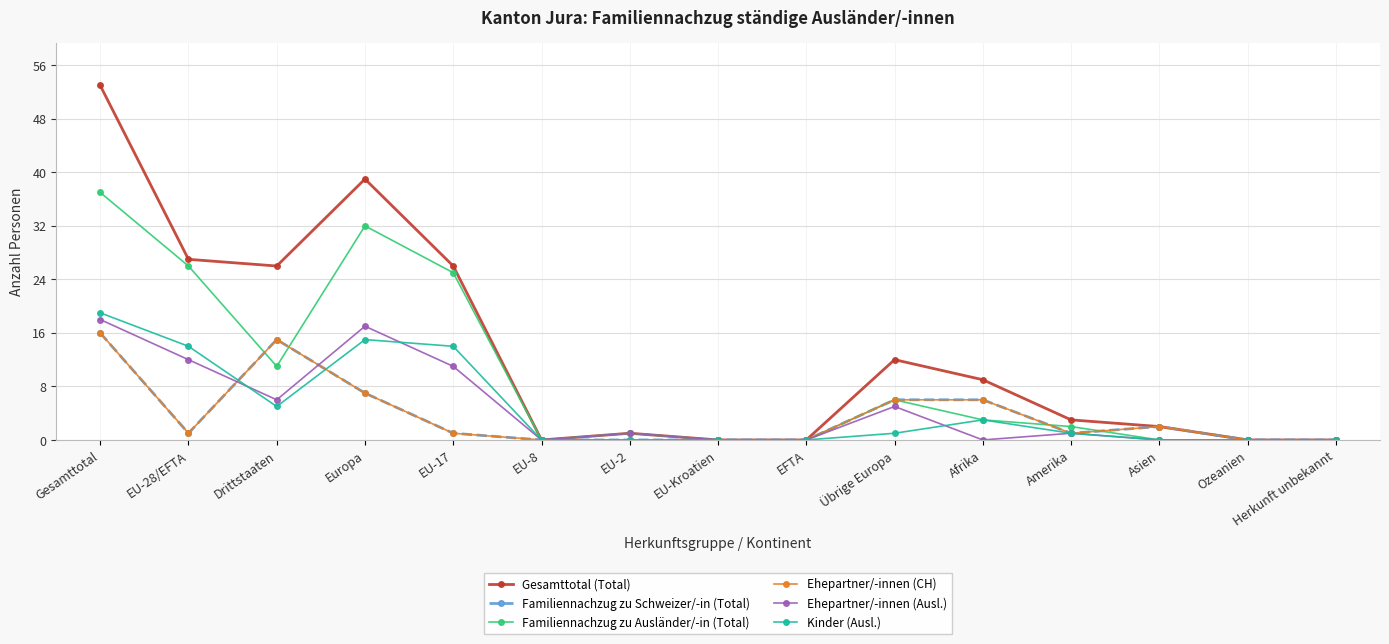

Reading left to right, list all the values displayed in this chart.

Gesamttotal (Total): Gesamttotal=53	EU-28/EFTA=27	Drittstaaten=26	Europa=39	EU-17=26	EU-8=0	EU-2=1	EU-Kroatien=0	EFTA=0	Übrige Europa=12	Afrika=9	Amerika=3	Asien=2	Ozeanien=0	Herkunft unbekannt=0
Familiennachzug zu Schweizer/-in (Total): Gesamttotal=16	EU-28/EFTA=1	Drittstaaten=15	Europa=7	EU-17=1	EU-8=0	EU-2=0	EU-Kroatien=0	EFTA=0	Übrige Europa=6	Afrika=6	Amerika=1	Asien=2	Ozeanien=0	Herkunft unbekannt=0
Familiennachzug zu Ausländer/-in (Total): Gesamttotal=37	EU-28/EFTA=26	Drittstaaten=11	Europa=32	EU-17=25	EU-8=0	EU-2=1	EU-Kroatien=0	EFTA=0	Übrige Europa=6	Afrika=3	Amerika=2	Asien=0	Ozeanien=0	Herkunft unbekannt=0
Ehepartner/-innen (CH): Gesamttotal=16	EU-28/EFTA=1	Drittstaaten=15	Europa=7	EU-17=1	EU-8=0	EU-2=0	EU-Kroatien=0	EFTA=0	Übrige Europa=6	Afrika=6	Amerika=1	Asien=2	Ozeanien=0	Herkunft unbekannt=0
Ehepartner/-innen (Ausl.): Gesamttotal=18	EU-28/EFTA=12	Drittstaaten=6	Europa=17	EU-17=11	EU-8=0	EU-2=1	EU-Kroatien=0	EFTA=0	Übrige Europa=5	Afrika=0	Amerika=1	Asien=0	Ozeanien=0	Herkunft unbekannt=0
Kinder (Ausl.): Gesamttotal=19	EU-28/EFTA=14	Drittstaaten=5	Europa=15	EU-17=14	EU-8=0	EU-2=0	EU-Kroatien=0	EFTA=0	Übrige Europa=1	Afrika=3	Amerika=1	Asien=0	Ozeanien=0	Herkunft unbekannt=0